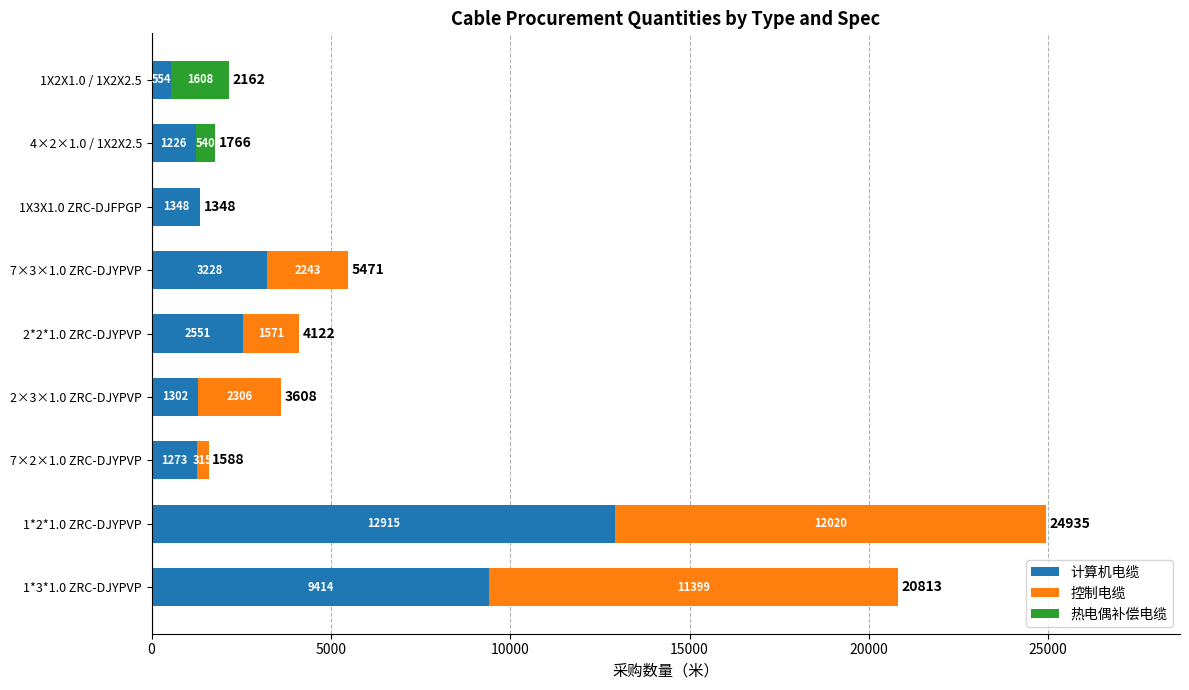

The value of 计算机电缆 at 2*2*1.0 ZRC-DJYPVP is 3549. True or false?

False